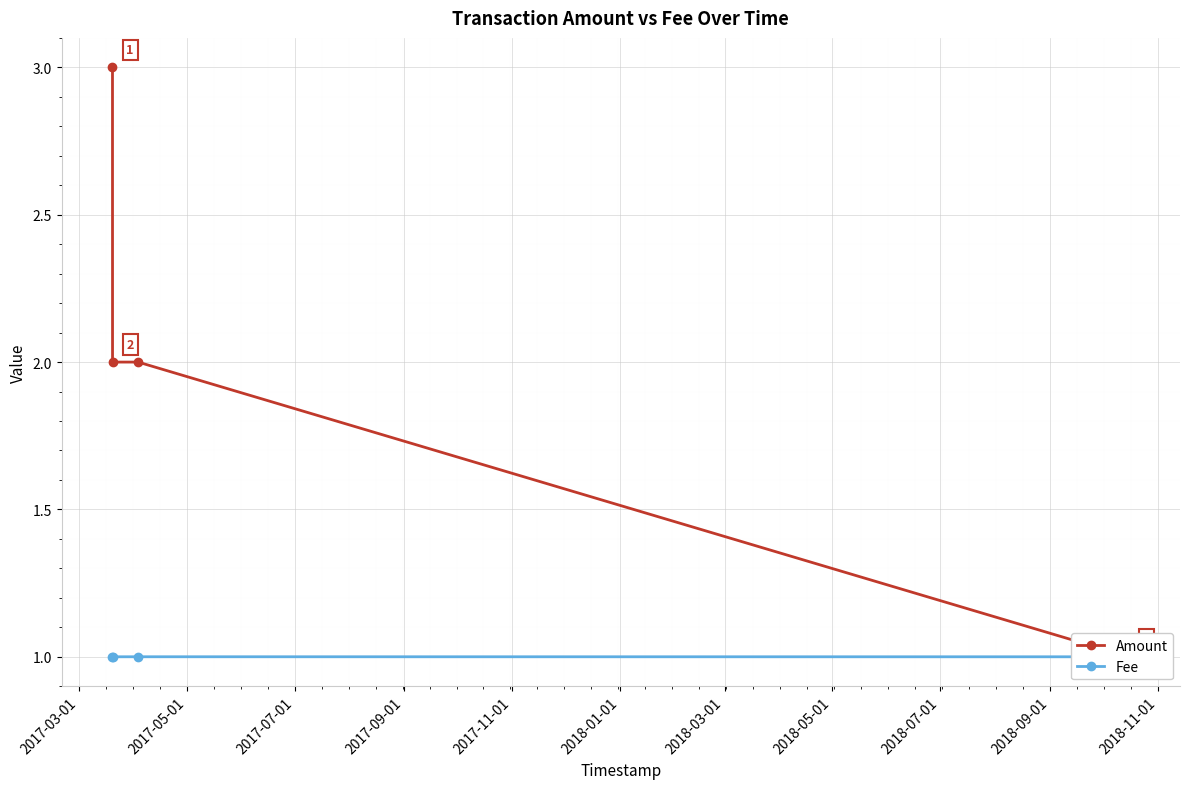

Reading right to left, list all the values displayed in this chart.

Amount: 1.0	2.0	2.0	3.0
Fee: 1.0	1.0	1.0	1.0